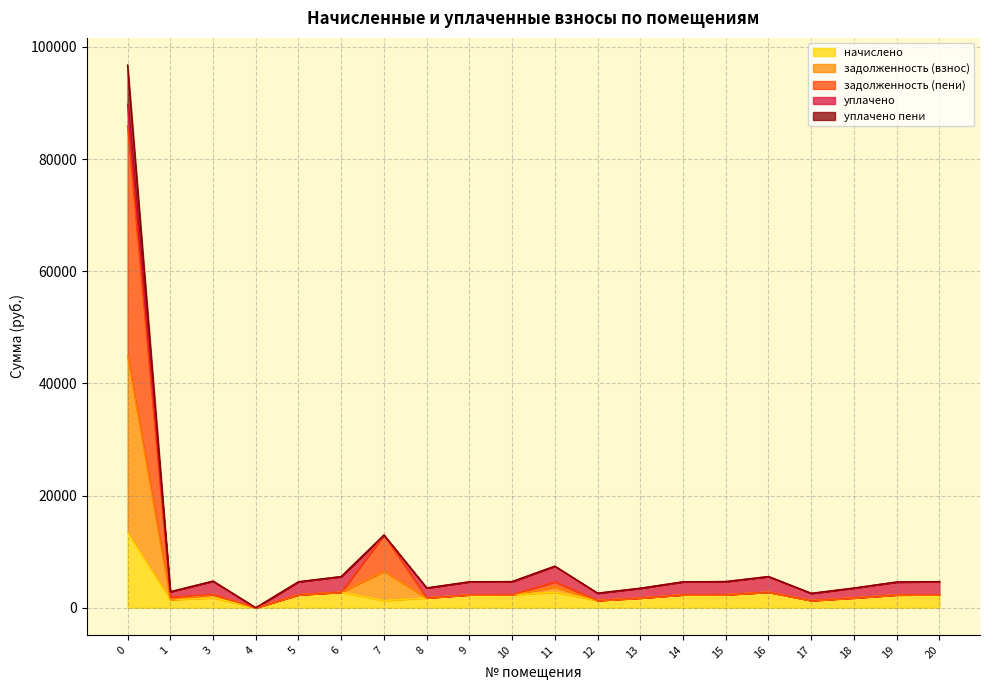

What is the highest value of the начислено series?

13402.4